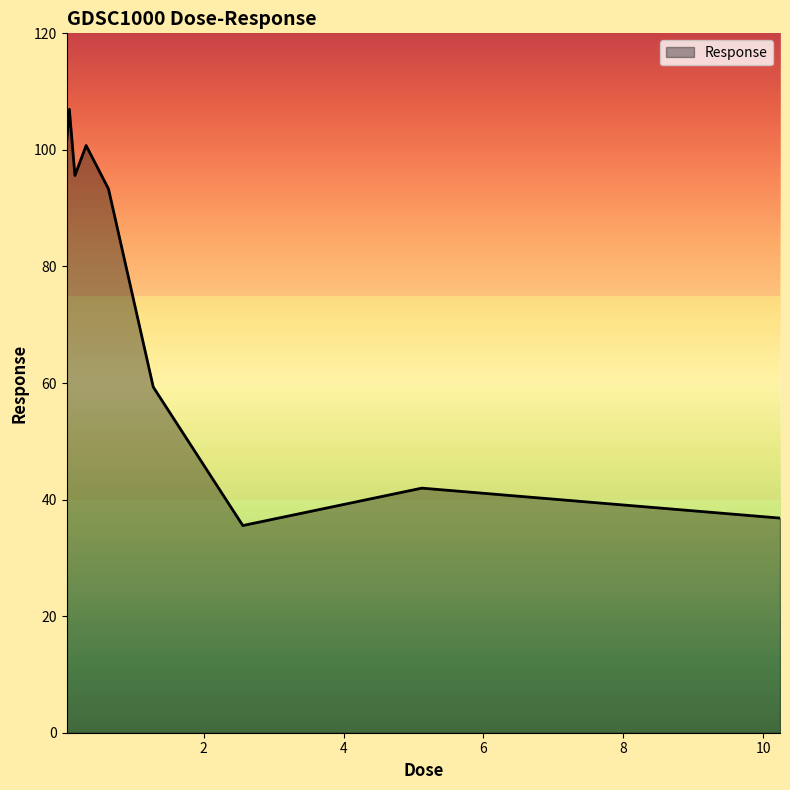

How many interior local peaks (higher than both neighbors) does the data have?

3